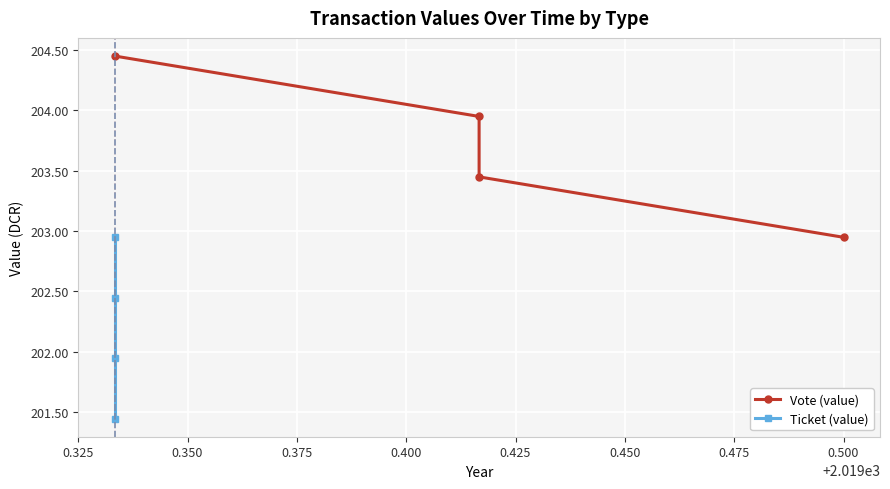

Does the chart display data point markers on the line(s)?

Yes